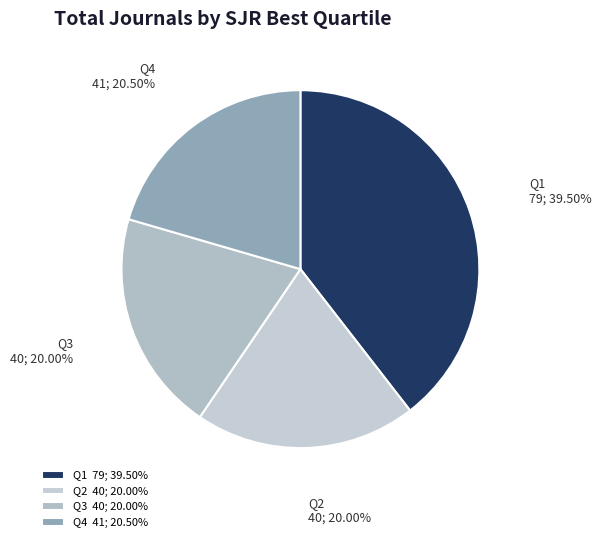

Do Q4 and Q3 together represent more than half of the pie?

No